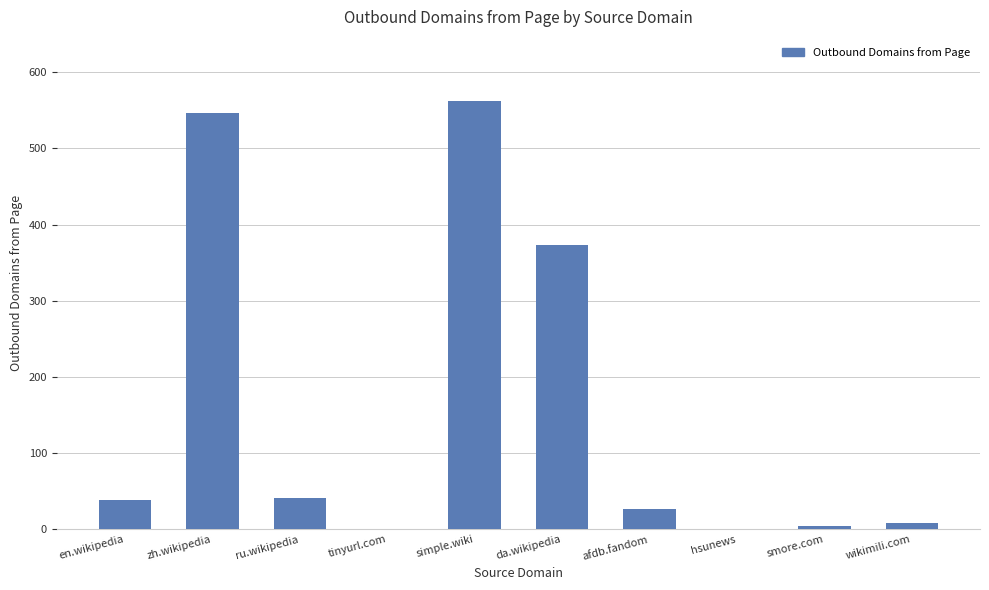

How many distinct data groups are displayed?

1